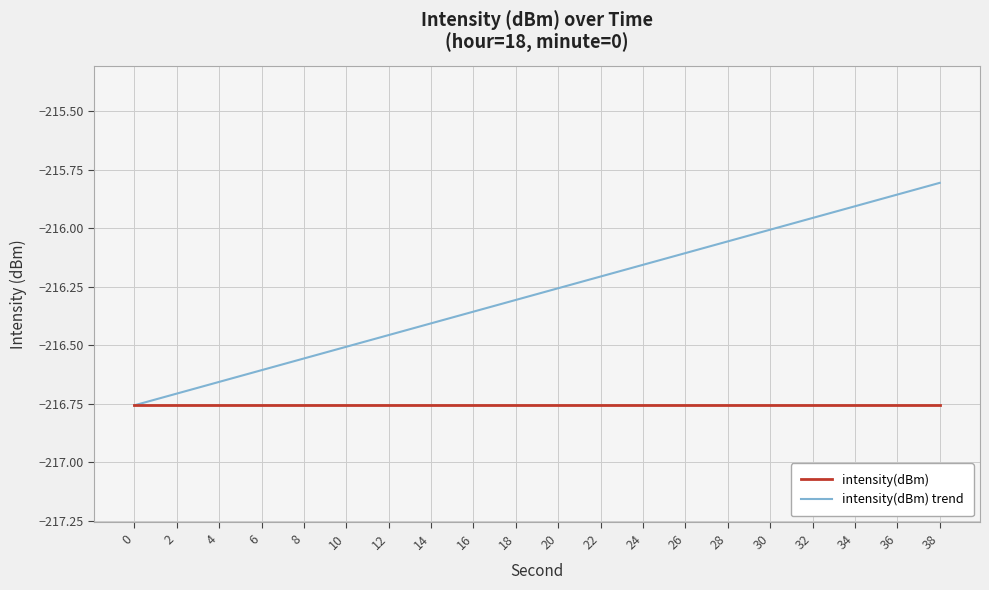

Rank the series at 38 from highest to lowest value.

intensity(dBm) trend, intensity(dBm)